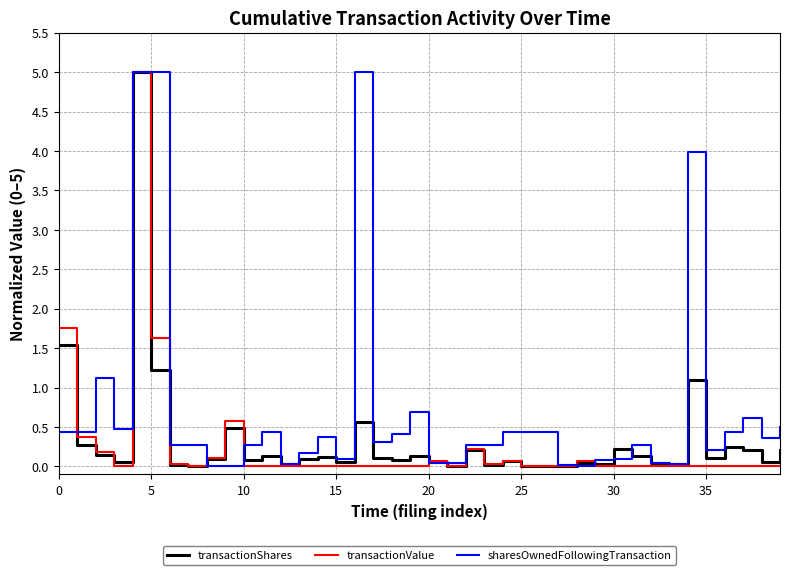

What is the highest value of the transactionValue series?

5.0